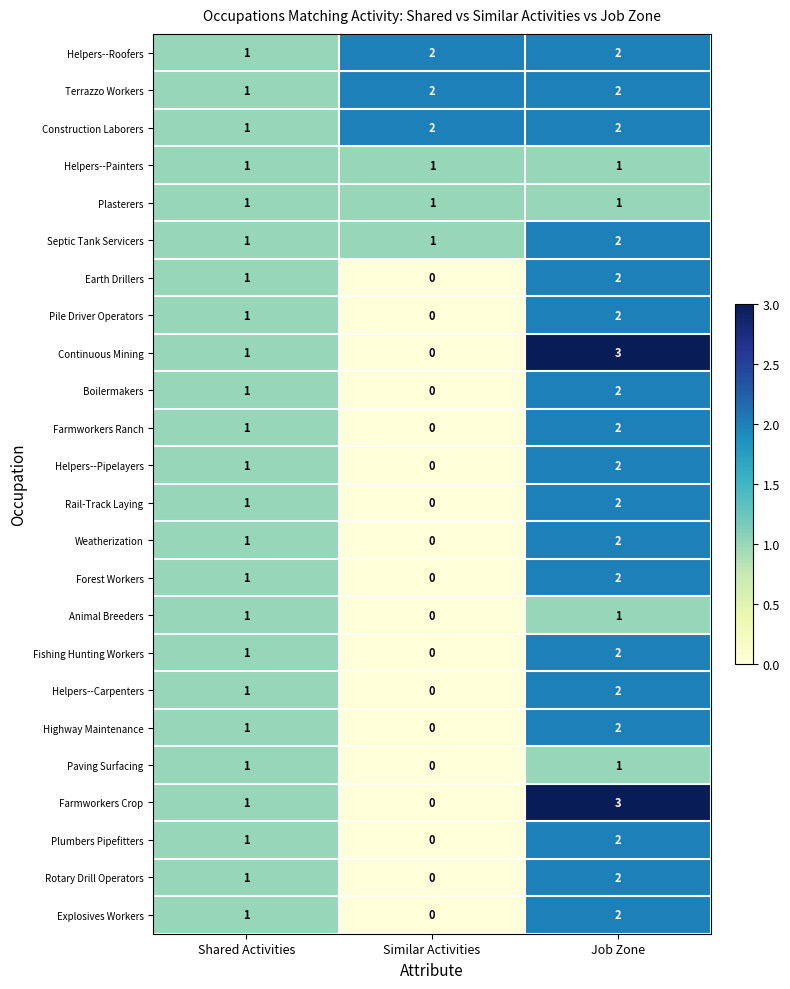

What is the sum of all Construction Laborers values?

5